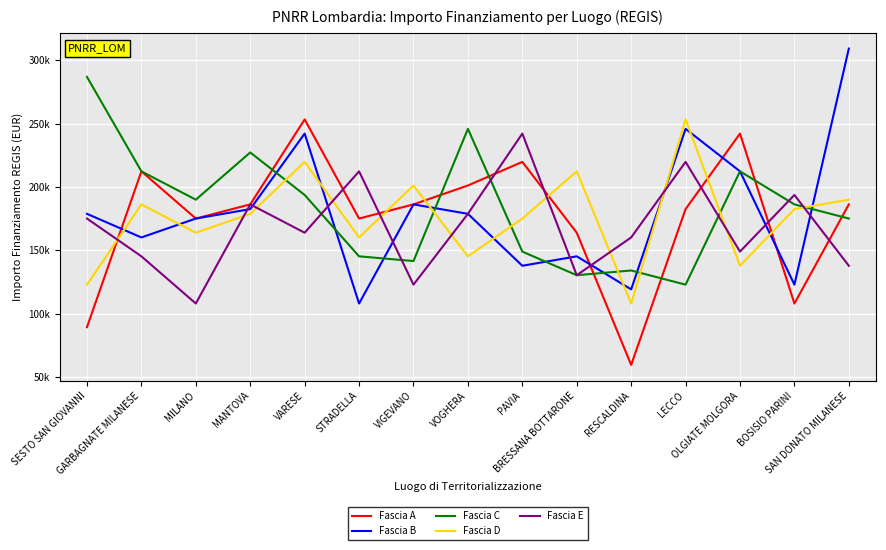

What is the difference between the maximum and minimum values in the Fascia D series?

145306.8